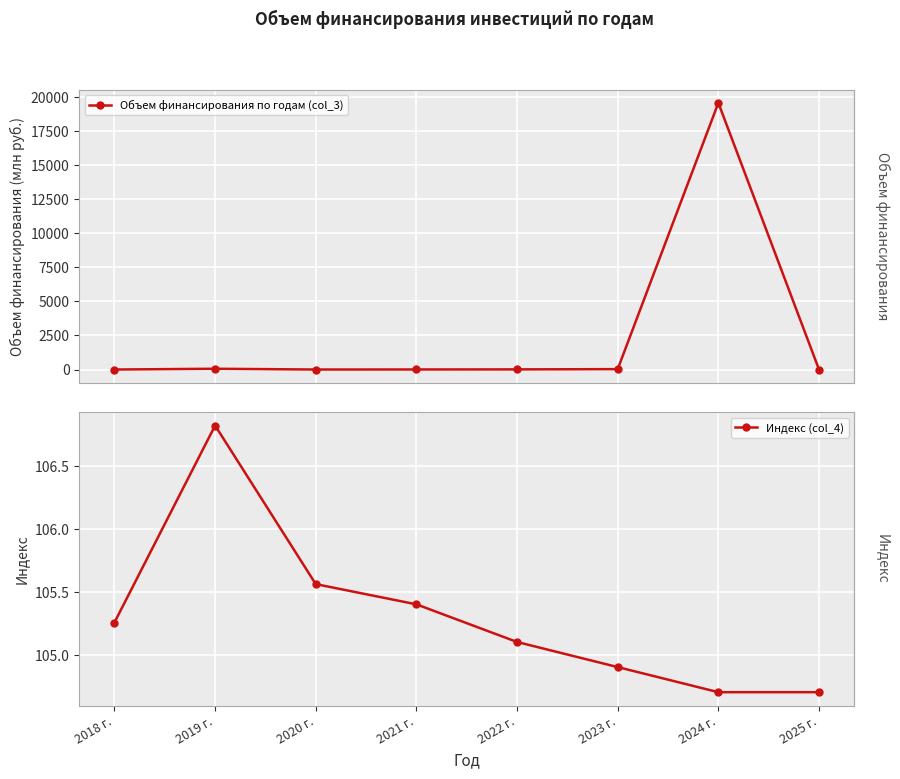

Between 2020 г. and 2022 г., which series saw the biggest shift?

Объем финансирования по годам (col_3)